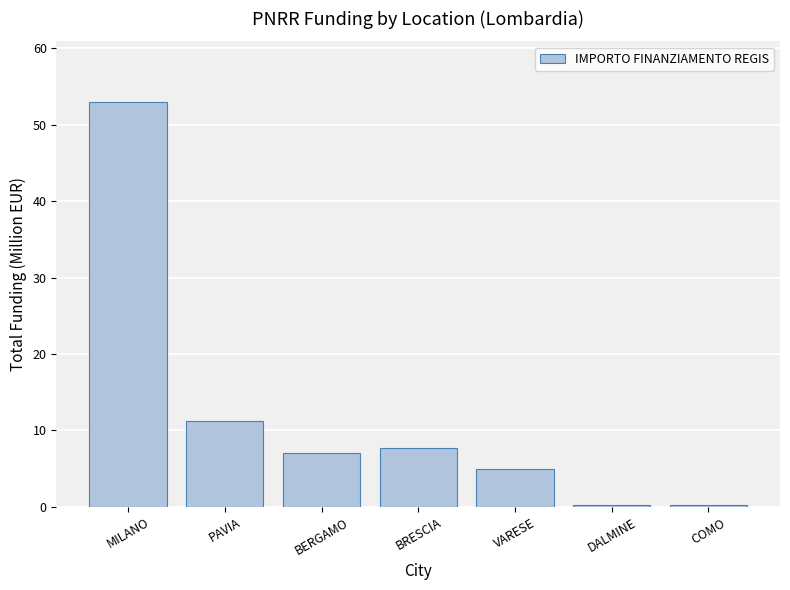

What is the ratio of the value at PAVIA to the value at MILANO?

0.2